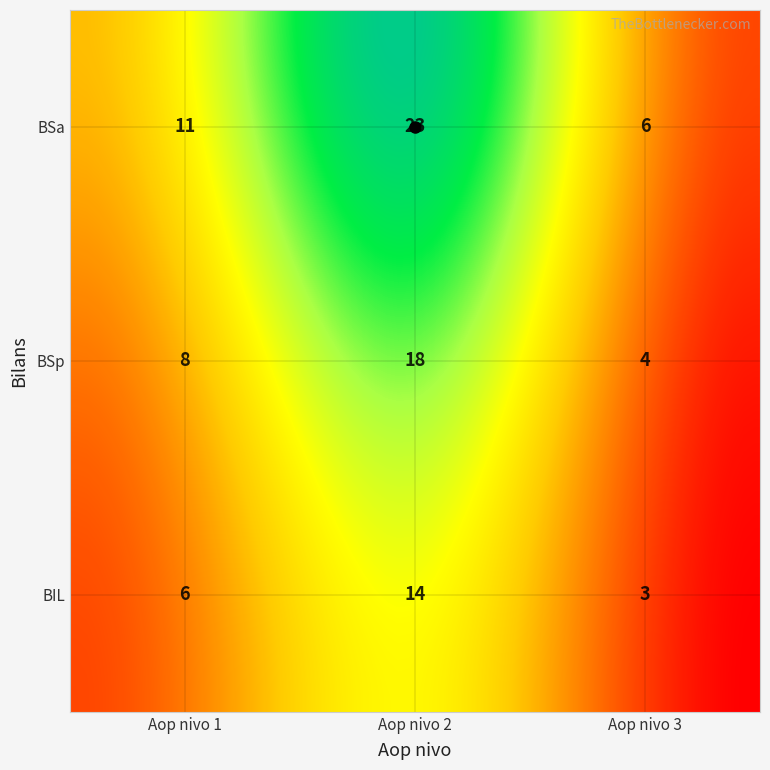

What is the sum of all BSa values?

40